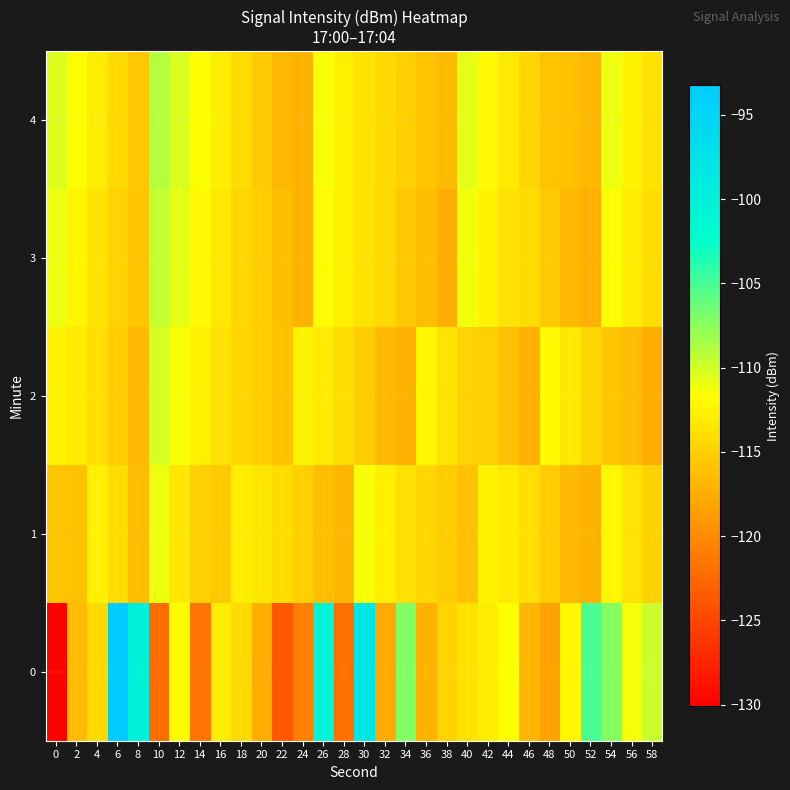

Reading left to right, transcribe all the data shown in this chart.

0: 0=-130.1	2=-116.5	4=-114.3	6=-93.2	8=-100.0	10=-122.3	12=-111.9	14=-121.7	16=-113.1	18=-114.4	20=-117.5	22=-123.8	24=-120.8	26=-100.5	28=-121.9	30=-98.1	32=-117.9	34=-107.2	36=-117.2	38=-114.7	40=-113.8	42=-112.9	44=-111.6	46=-116.9	48=-118.4	50=-112.3	52=-105.1	54=-107.3	56=-111.3	58=-109.8
1: 0=-115.8	2=-116.1	4=-112.7	6=-114.2	8=-116.6	10=-111.0	12=-113.3	14=-115.1	16=-115.6	18=-112.9	20=-113.5	22=-114.2	24=-115.1	26=-116.3	28=-117.0	30=-111.5	32=-112.8	34=-113.9	36=-114.6	38=-115.3	40=-116.0	42=-112.5	44=-113.2	46=-114.1	48=-115.4	50=-116.7	52=-117.2	54=-112.3	56=-113.6	58=-114.9
2: 0=-112.5	2=-113.2	4=-114.1	6=-115.4	8=-116.7	10=-110.2	12=-111.5	14=-112.8	16=-113.9	18=-114.6	20=-115.3	22=-116.0	24=-112.5	26=-113.2	28=-114.1	30=-115.4	32=-116.7	34=-117.2	36=-112.3	38=-113.6	40=-114.9	42=-115.1	44=-116.2	46=-117.3	48=-112.1	50=-113.4	52=-114.7	54=-115.8	56=-116.5	58=-117.6
3: 0=-111.0	2=-112.3	4=-113.6	6=-114.9	8=-115.8	10=-109.5	12=-110.8	14=-112.1	16=-113.4	18=-114.7	20=-115.2	22=-116.3	24=-117.1	26=-111.9	28=-112.7	30=-113.8	32=-114.5	34=-115.6	36=-116.4	38=-117.5	40=-111.2	42=-112.5	44=-113.8	46=-114.2	48=-115.5	50=-116.8	52=-117.3	54=-111.6	56=-112.9	58=-114.0
4: 0=-110.5	2=-111.8	4=-113.1	6=-114.4	8=-115.7	10=-109.0	12=-110.3	14=-111.6	16=-112.9	18=-114.2	20=-115.5	22=-116.8	24=-117.1	26=-111.4	28=-112.7	30=-113.7	32=-114.4	34=-115.1	36=-115.9	38=-116.6	40=-110.7	42=-112.0	44=-113.3	46=-114.6	48=-115.9	50=-116.2	52=-117.0	54=-111.1	56=-112.4	58=-113.7